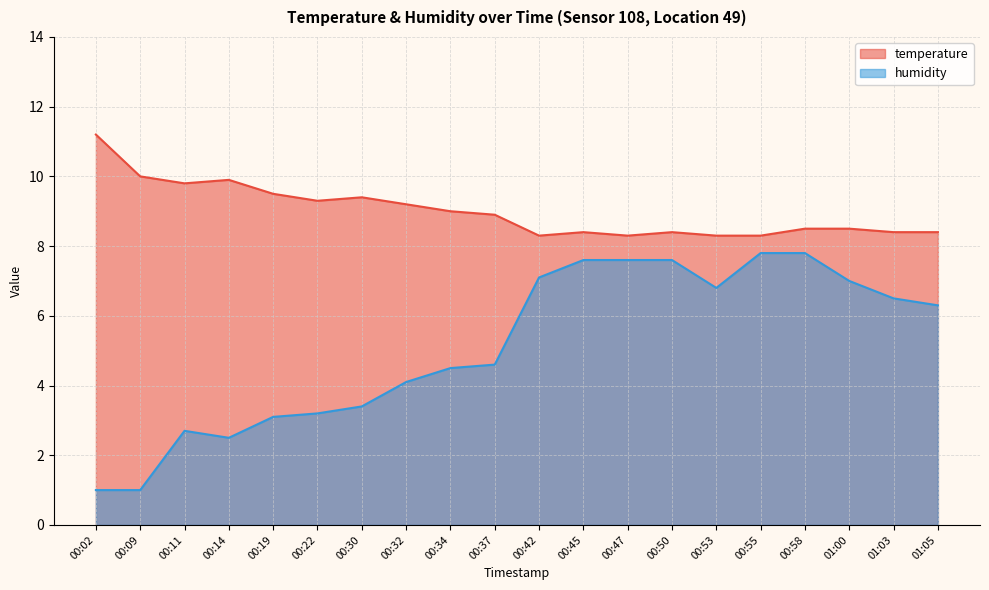

At which category does humidity reach its first local peak?

00:11